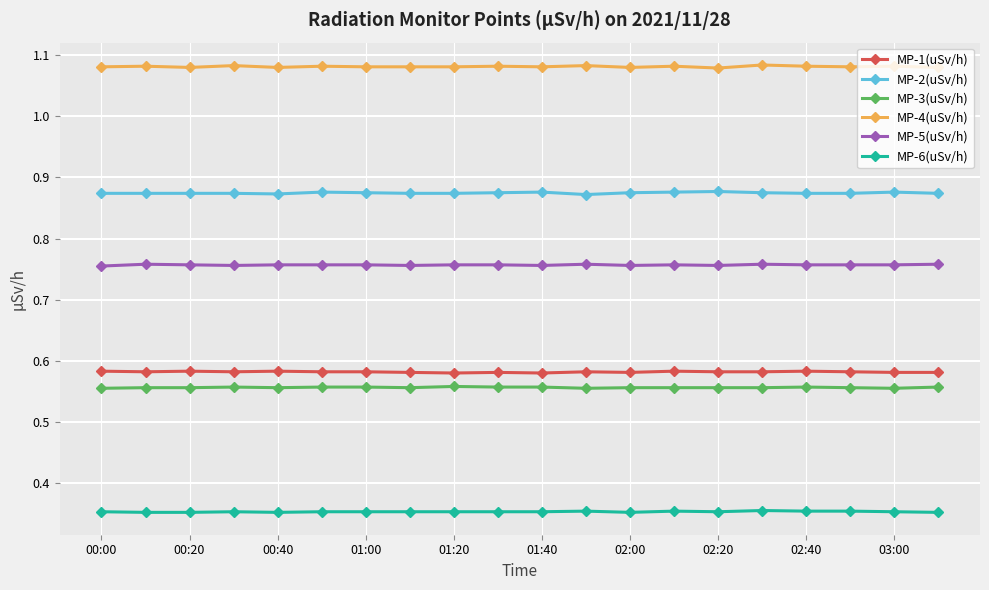

Count the number of data series in this chart.

6